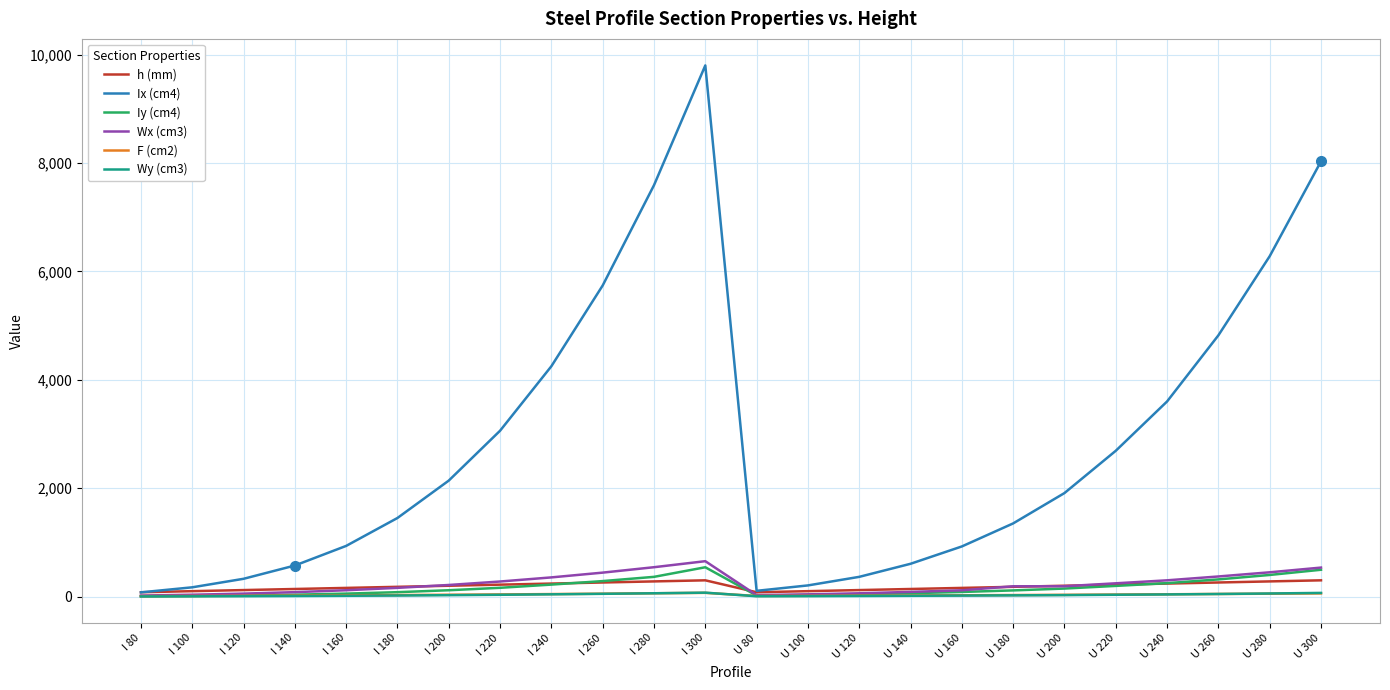

Is it true that Iy (cm4) equals 43.2 at U 120?

True